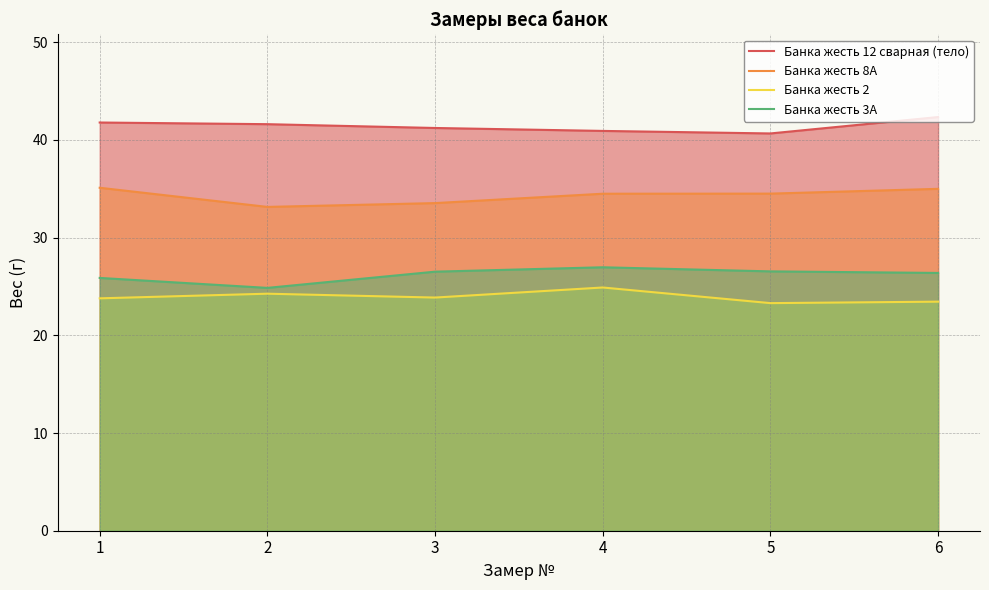

At 5, list the series in order from smallest to largest.

Банка жесть 2, Банка жесть 3А, Банка жесть 8А, Банка жесть 12 сварная (тело)